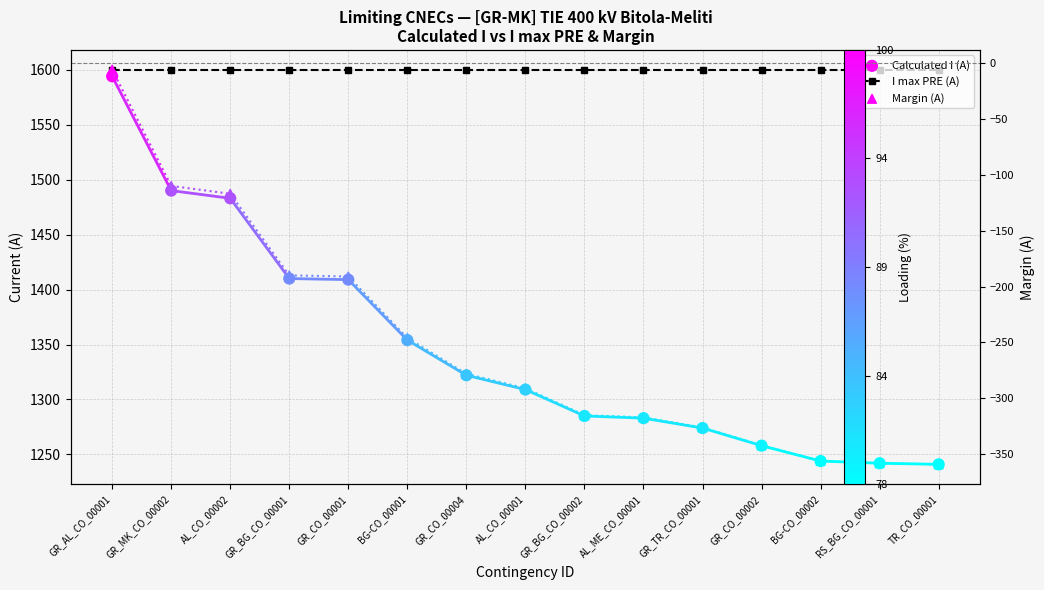

Which series has the largest total across all categories?

I max PRE (A)